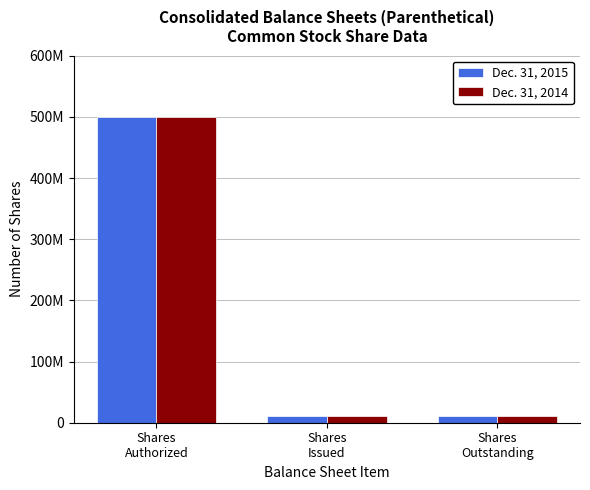

Are the bars grouped side by side (vs. stacked)?

Yes